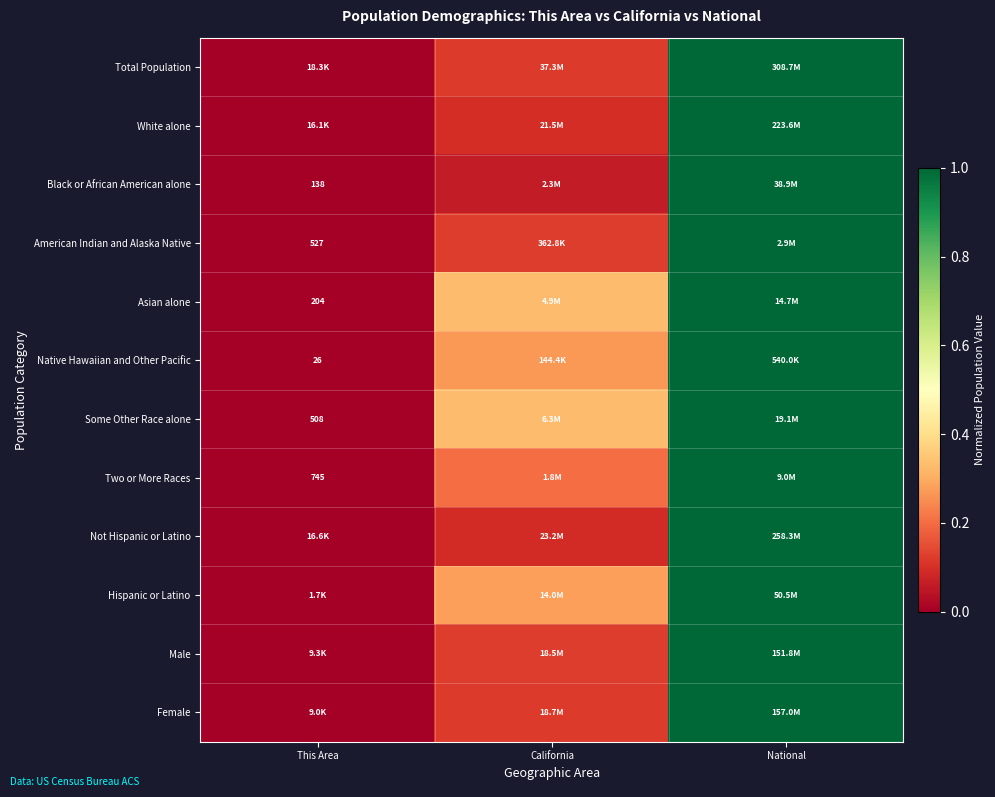

Which category has the highest value in the Black or African American alone series?

National